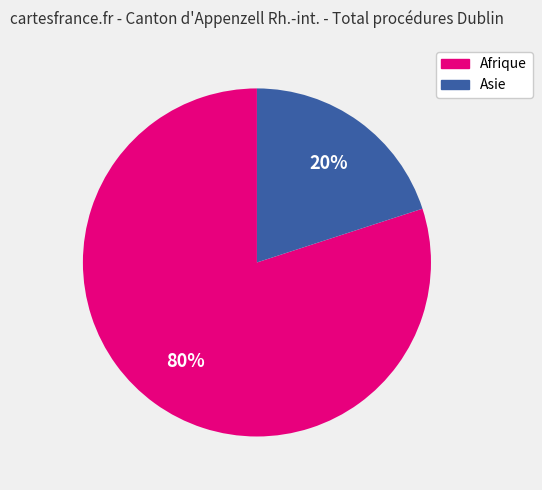

To the nearest percent, what is the combined percentage of Asie and Afrique?

100%